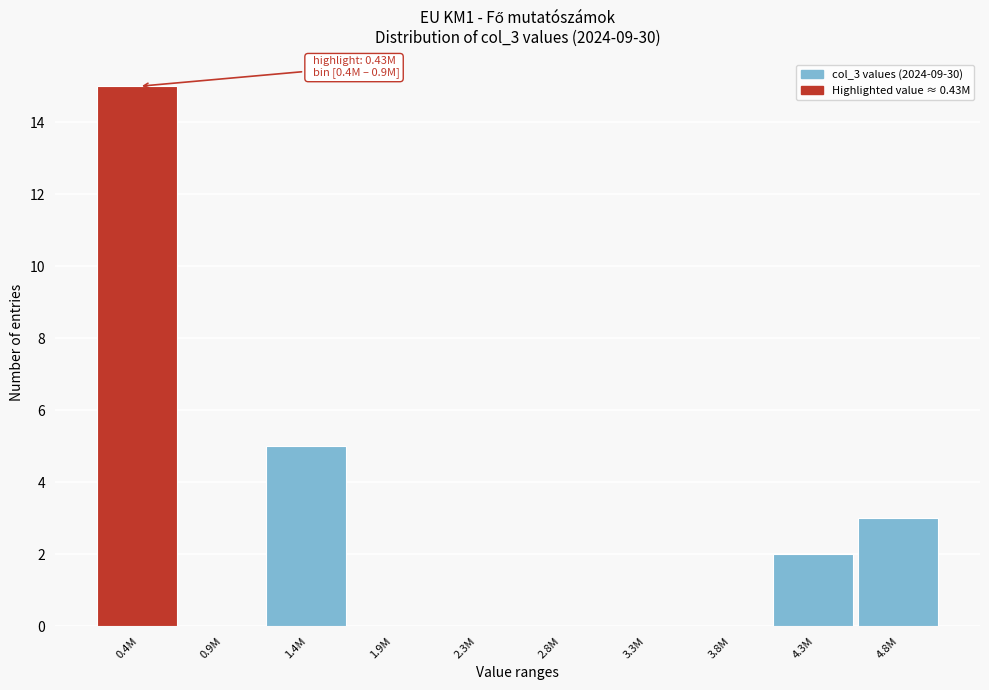

Reading left to right, transcribe all the data shown in this chart.

0.4M=15	0.9M=0	1.4M=5	1.9M=0	2.3M=0	2.8M=0	3.3M=0	3.8M=0	4.3M=2	4.8M=3